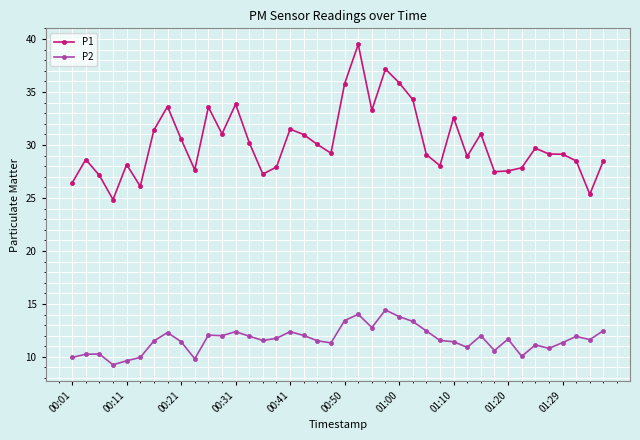

Which series has the largest total across all categories?

P1